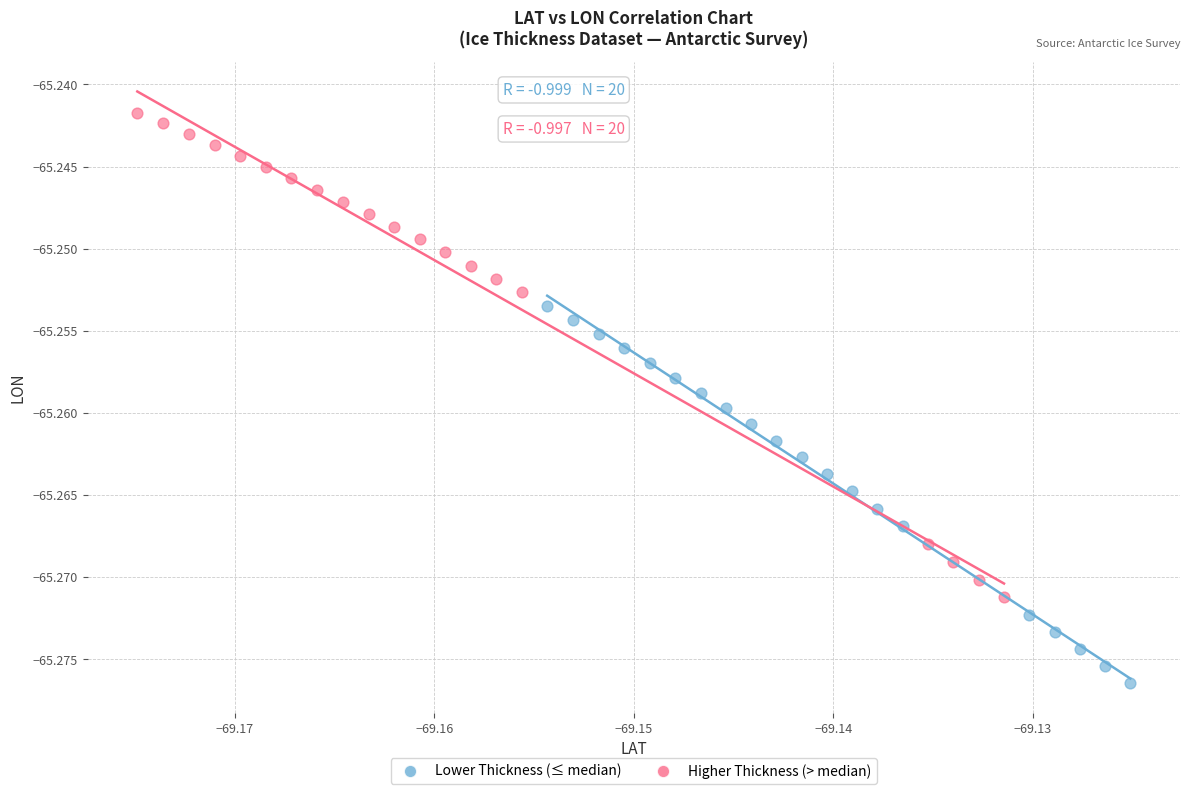

Which series contains the highest Y value?

Higher Thickness (> median)